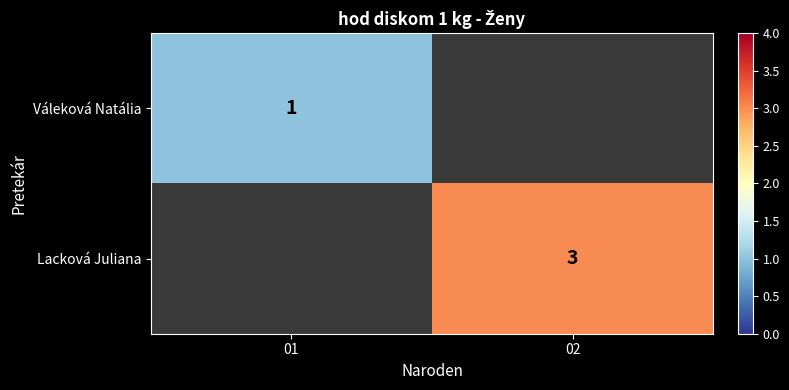

At how many categories does at least one series exceed 2?

1